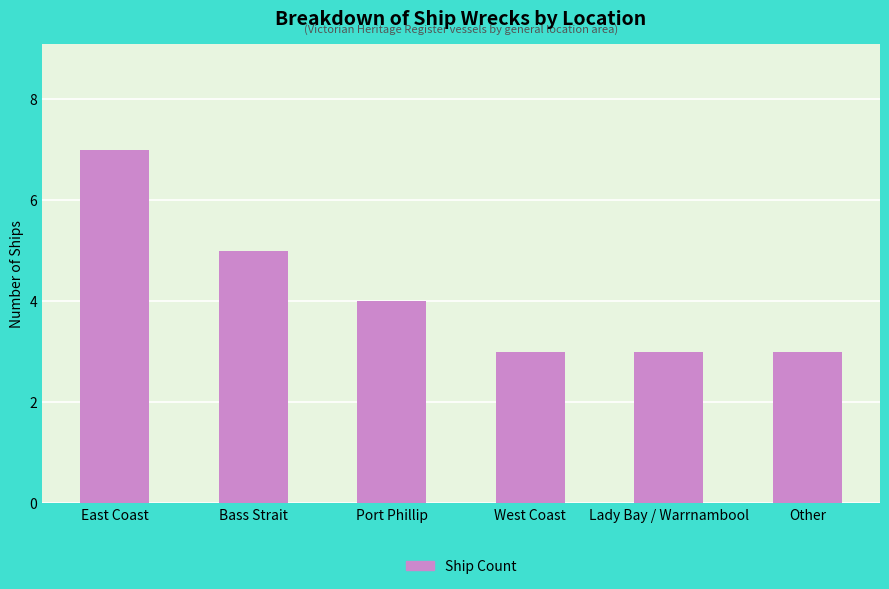

Where does the data first go above 4?

East Coast